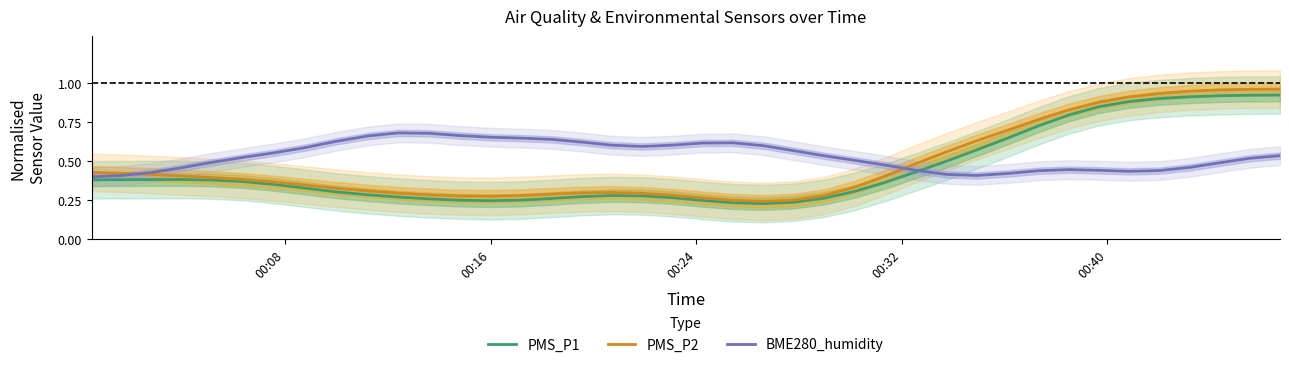

How many intersections are there between BME280_humidity and PMS_P2?

2